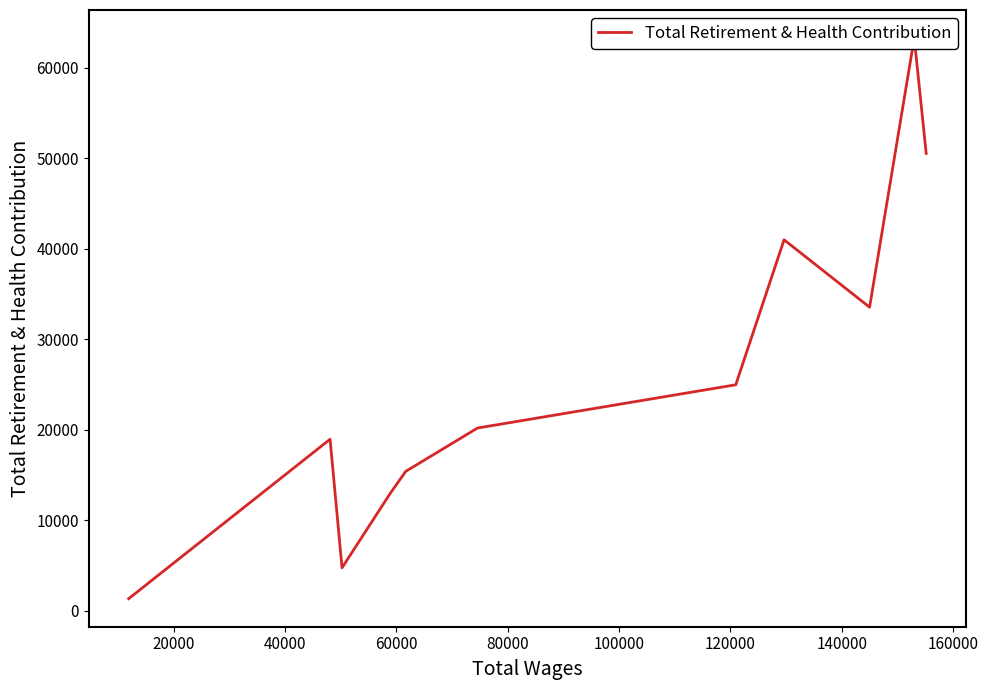

True or false: the data shows 4761 at 120000.

False